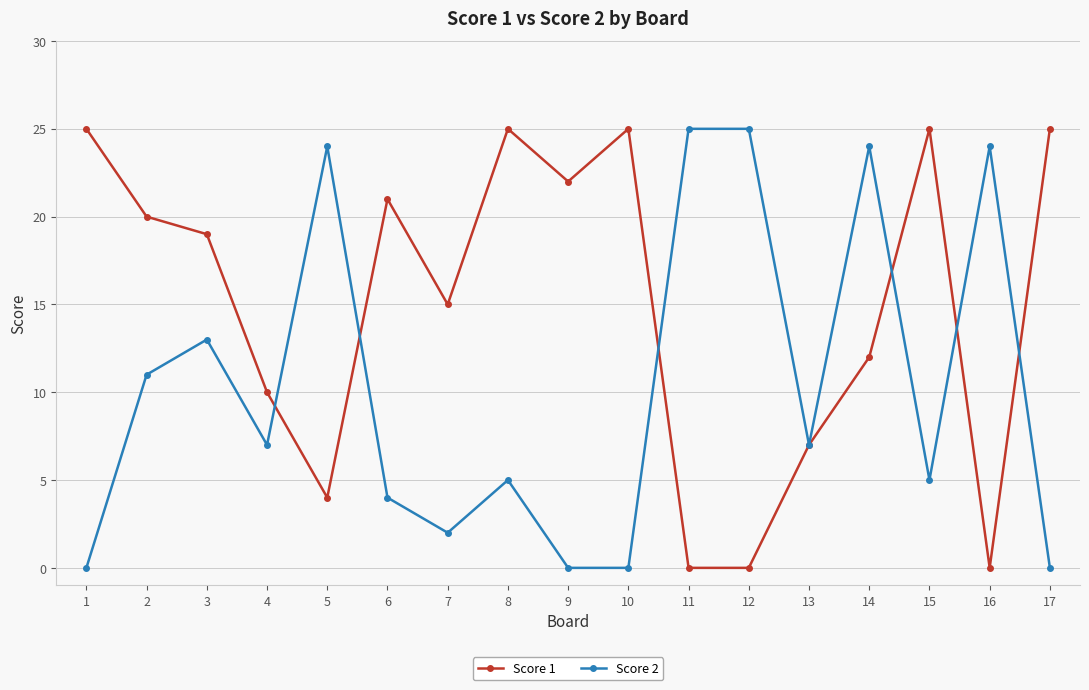

Does the chart have visible grid lines?

Yes